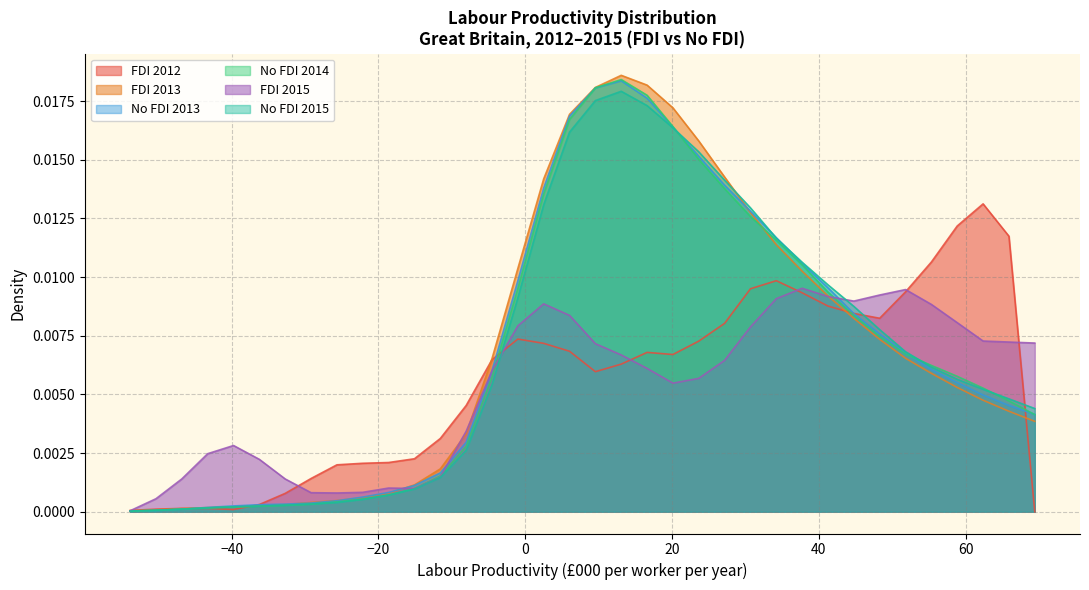

Which series has the largest range (max minus min)?

FDI 2013